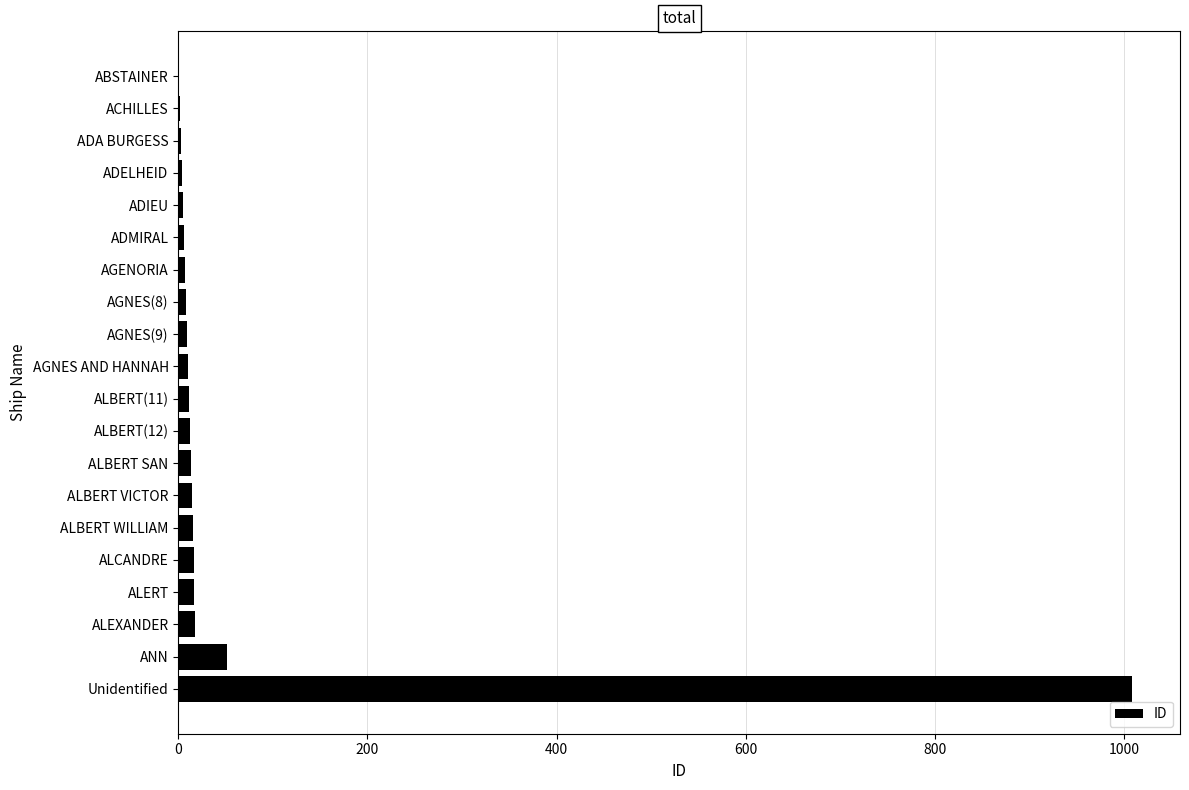

Which category has the highest value across all series?

Unidentified